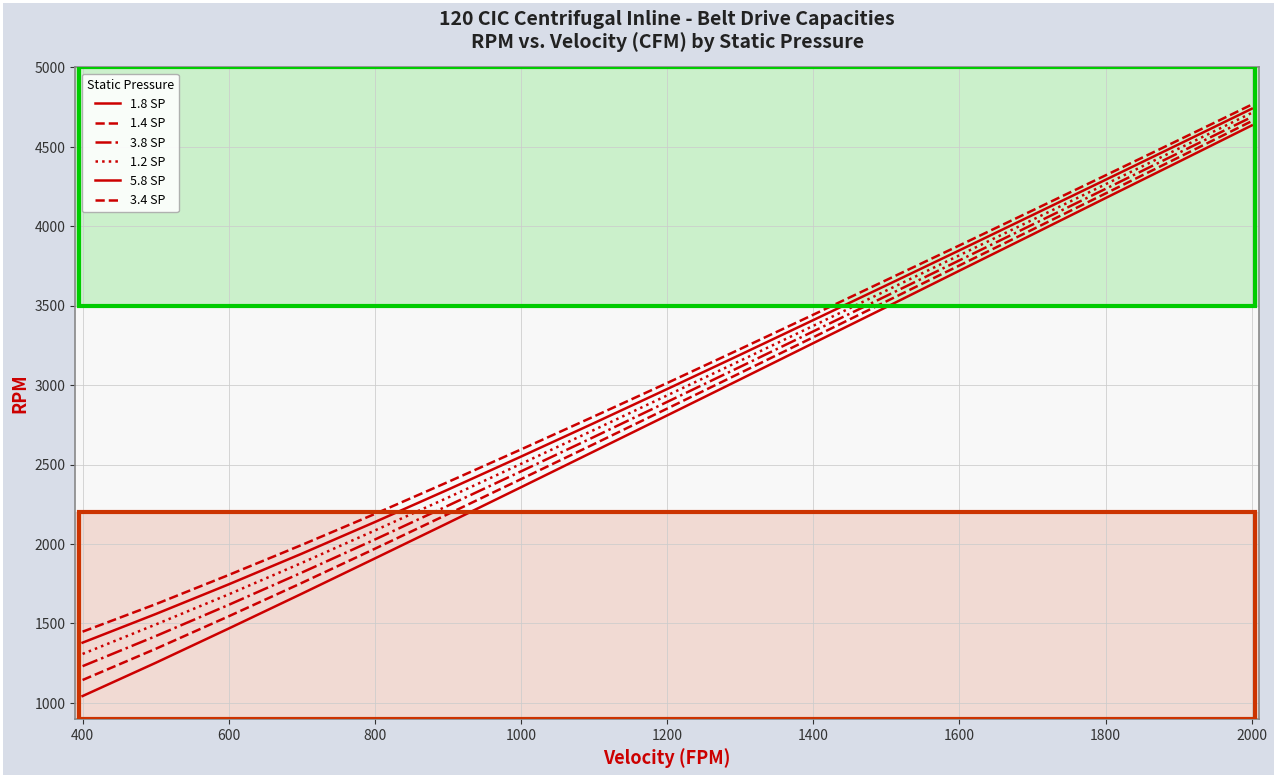

Reading left to right, list all the values displayed in this chart.

1.8 SP: 1043	1252	1468	1687	1909	2132	2357	2583	2809	3036	3264	3491	3720	3948	4177	4405	4634
1.4 SP: 1144	1340	1545	1755	1970	2188	2408	2629	2852	3076	3301	3527	3753	3979	4206	4433	4661
3.8 SP: 1231	1420	1617	1820	2028	2241	2457	2674	2894	3115	3338	3561	3785	4010	4235	4461	4687
1.2 SP: 1308	1493	1683	1881	2085	2292	2504	2718	2935	3153	3373	3595	3817	4040	4264	4488	4713
5.8 SP: 1379	1559	1746	1939	2138	2342	2550	2761	2975	3191	3409	3628	3848	4070	4292	4515	4739
3.4 SP: 1448	1621	1805	1994	2189	2390	2595	2803	3013	3227	3443	3661	3879	4099	4320	4542	4765